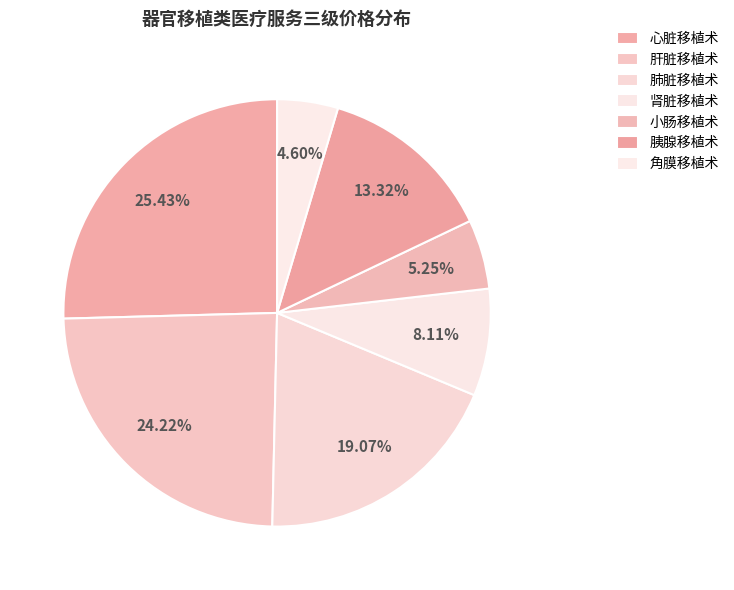

Which has a higher value, 胰腺移植术 or 小肠移植术?

胰腺移植术